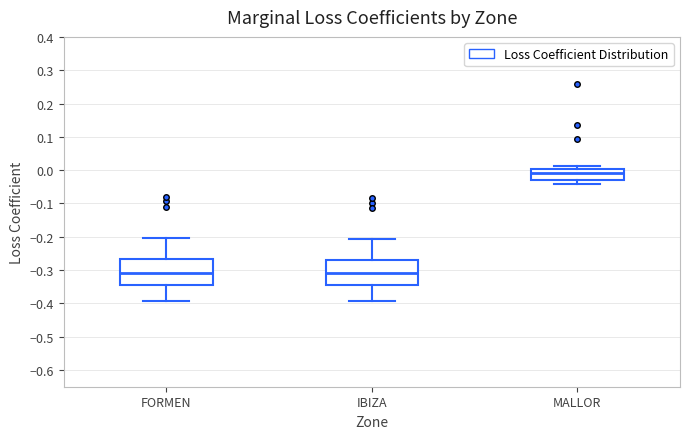

Reading left to right, read every box against the y-axis: the position of its median line, the range the box covers, and the ends of its whiskers. The values are not printed on the chart, so give them approximately, as read against the axis.

FORMEN: median -0.31, box -0.35 to -0.27, whiskers -0.39 to -0.20
IBIZA: median -0.31, box -0.35 to -0.27, whiskers -0.39 to -0.21
MALLOR: median -0.01, box -0.03 to 0.00, whiskers -0.04 to 0.01